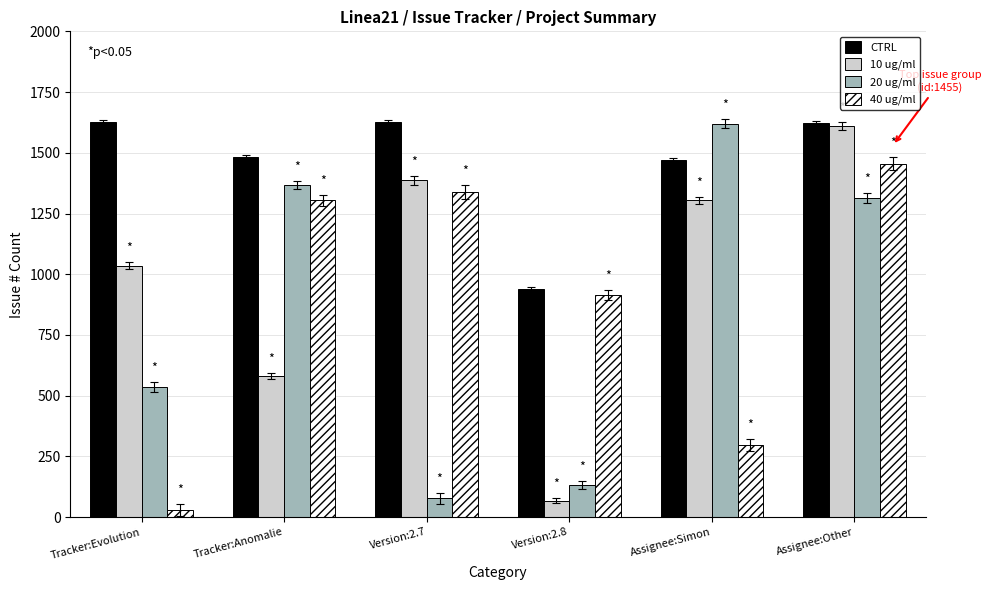

What is the sum of all 40 ug/ml values?

5341